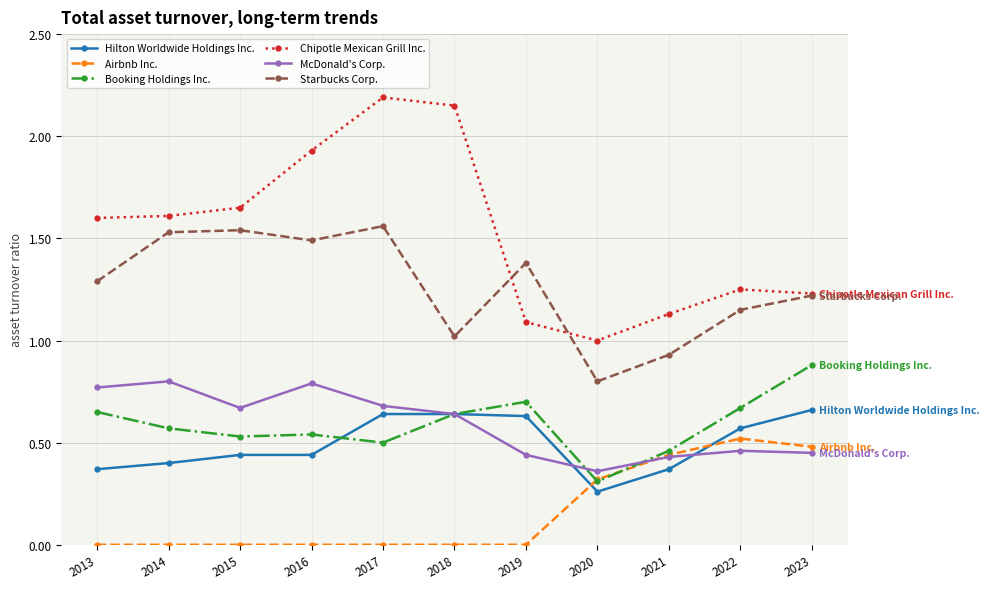

The McDonald's Corp. series shows 0.5 at 2013. True or false?

False